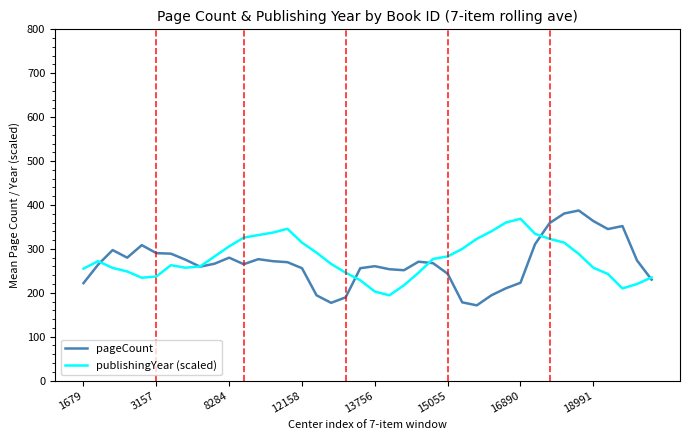

How many categories are shown in the chart?

40